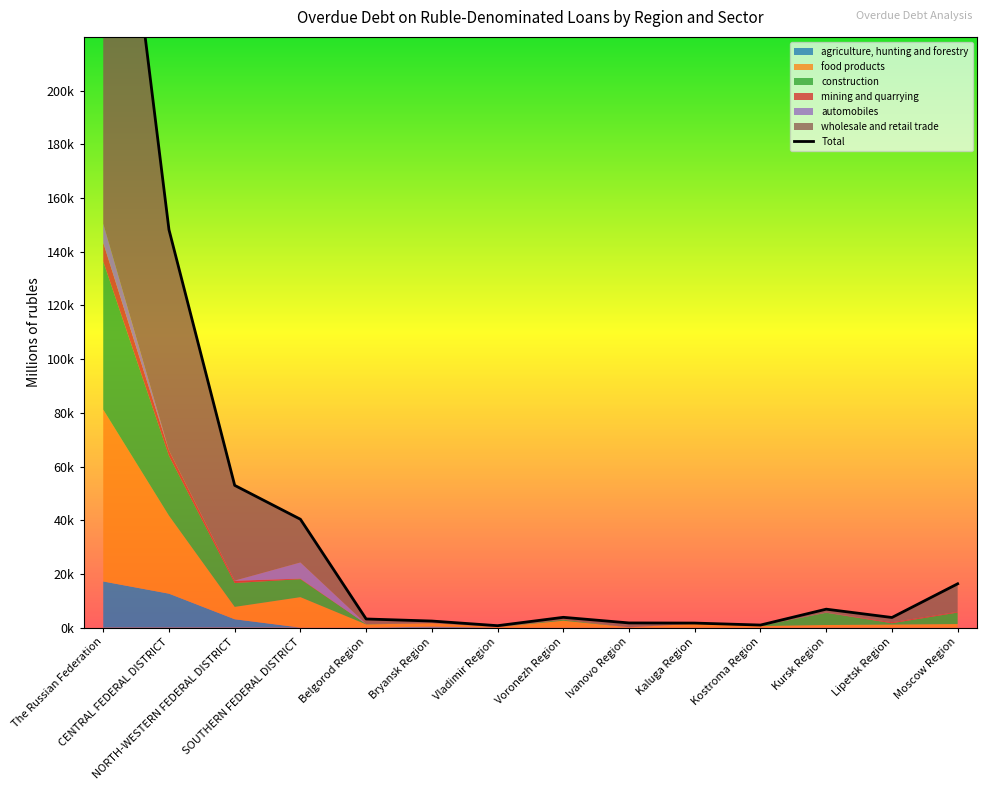

Does the chart have visible grid lines?

No